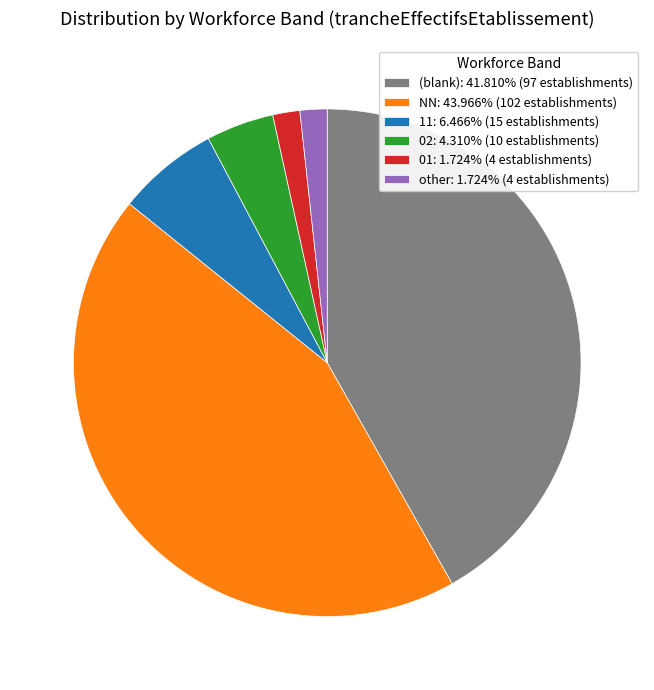

Is the sum of other: 1.724% (4 establishments) and NN: 43.966% (102 establishments) greater than half?

No